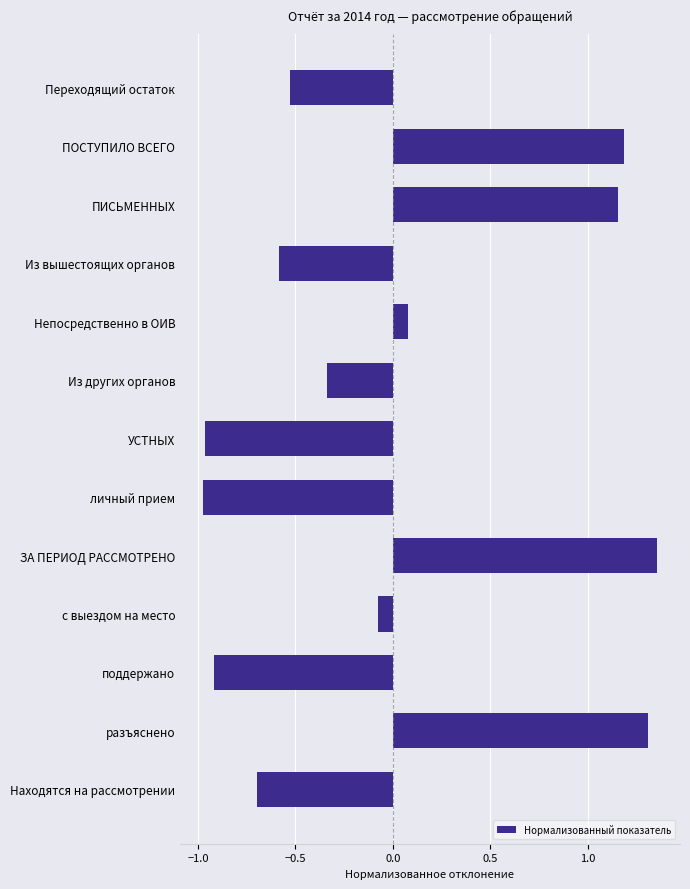

The value at ПИСЬМЕННЫХ is 1.9. True or false?

False